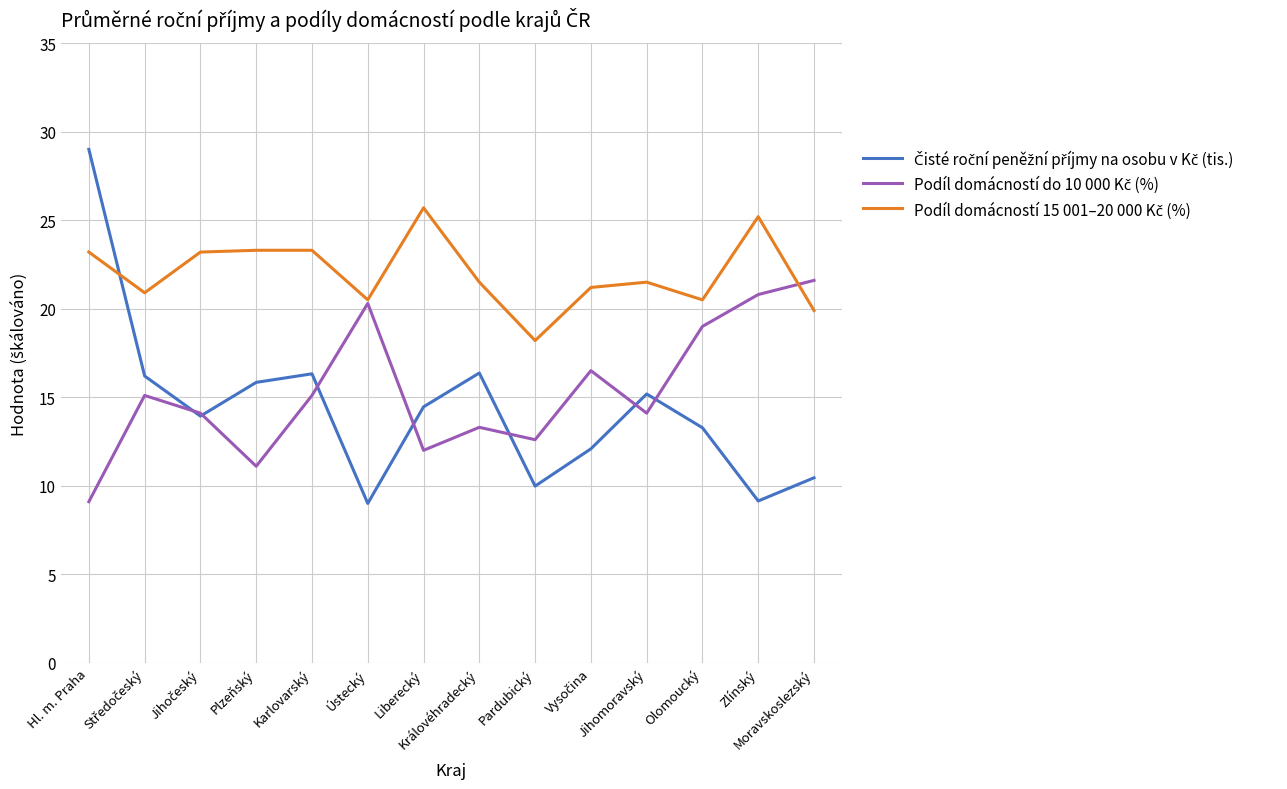

What is the difference between the highest and lowest values at Karlovarský?

8.2